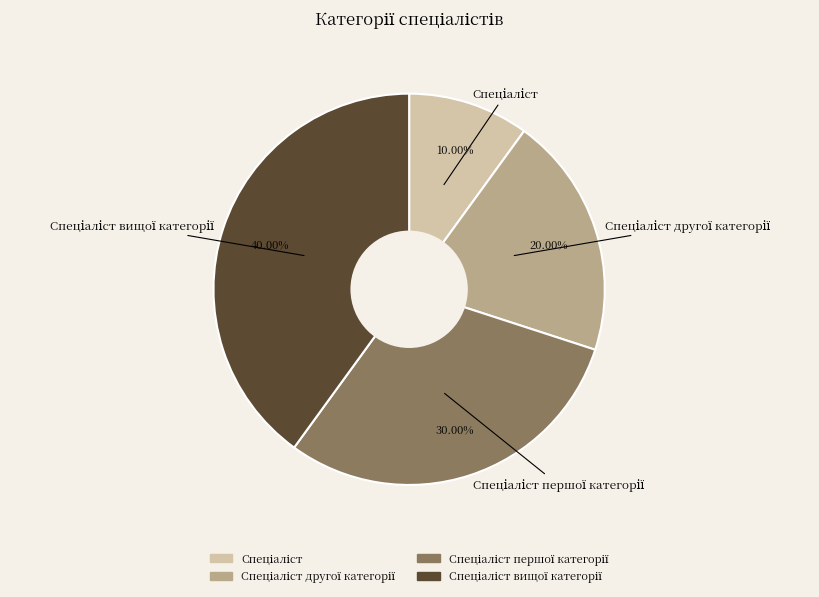

Does any single category account for the majority?

No